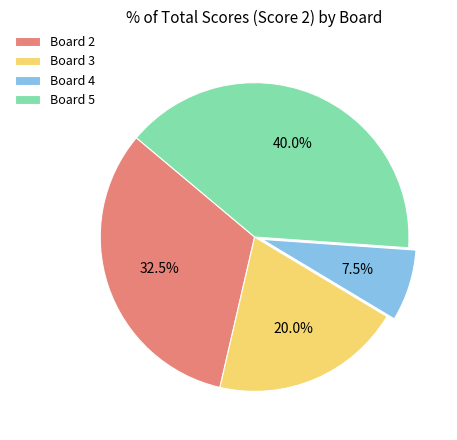

How much of the chart is everything except Board 4?

92.5%